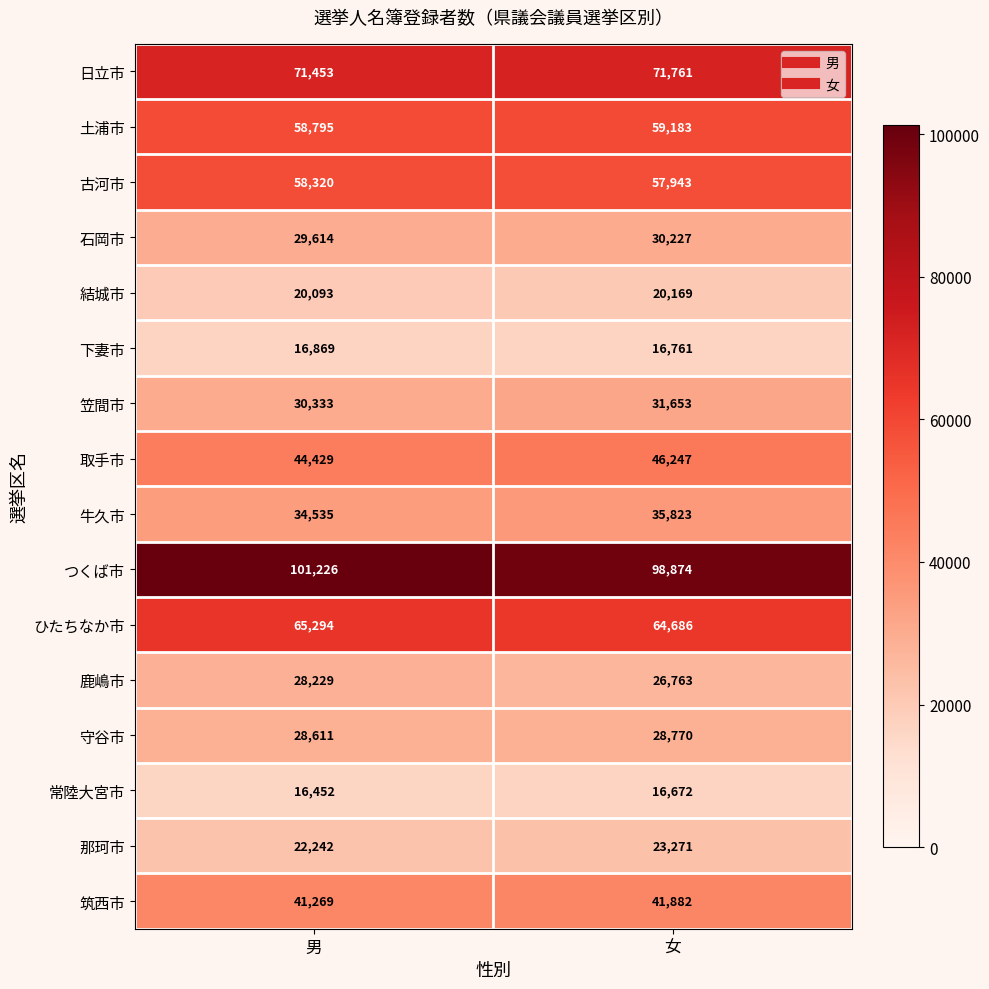

Is the value of 守谷市 at 女 greater than the value of 牛久市 at 男?

No